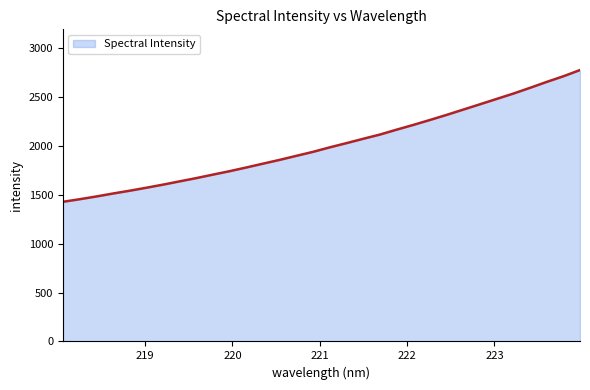

What is the minimum value shown in the chart?

1429.5